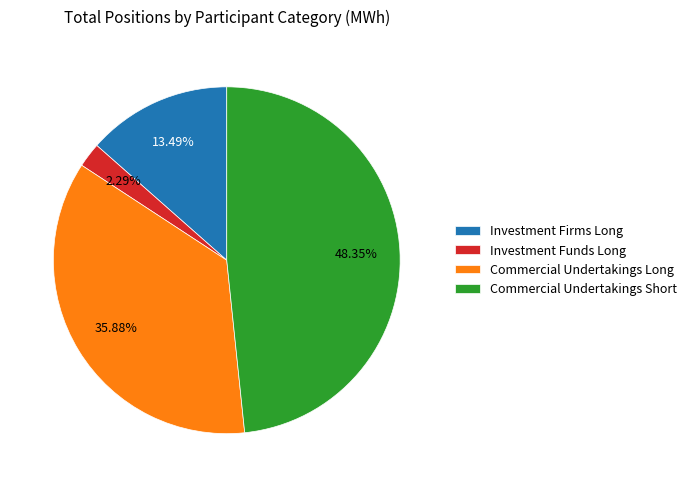

What portion of the pie excludes Commercial Undertakings Long?

64.1%